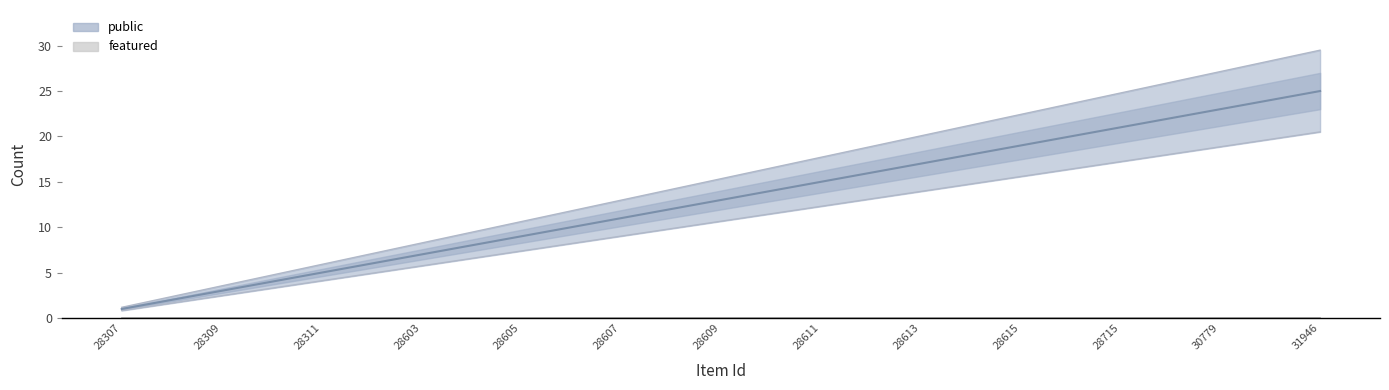

What is the sum of all values?

325